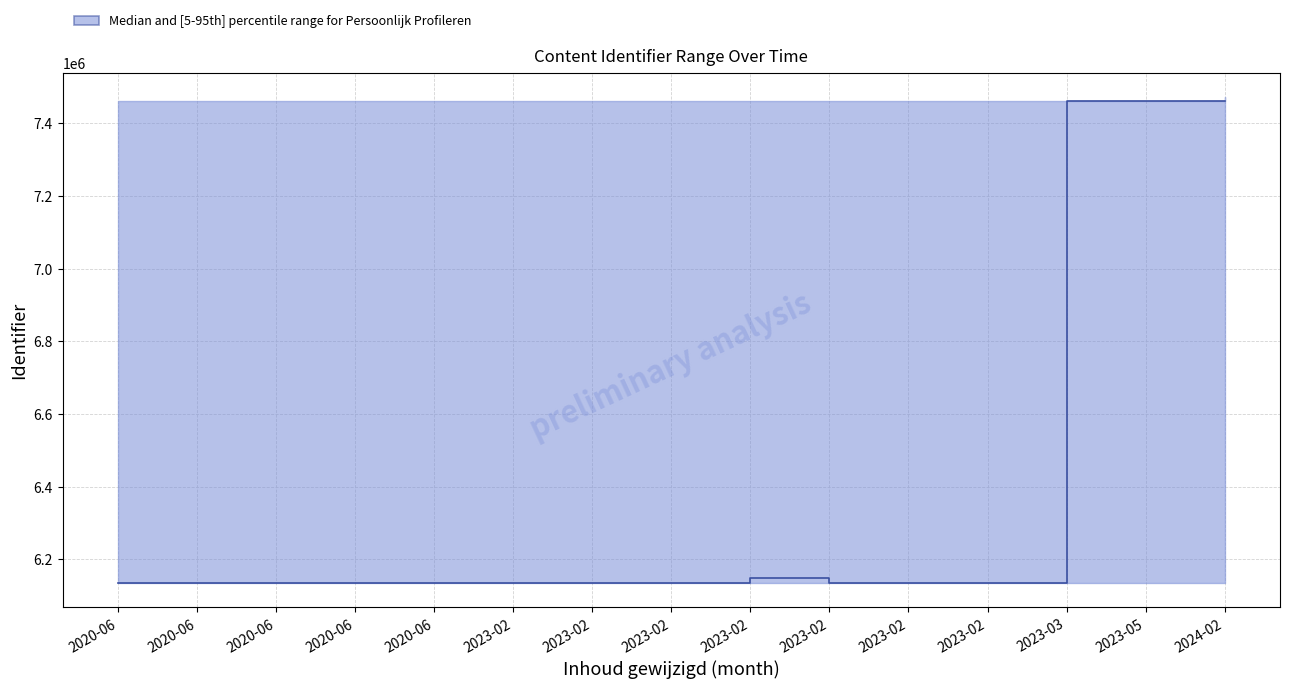

True or false: lower and upper intersect in this chart.

False